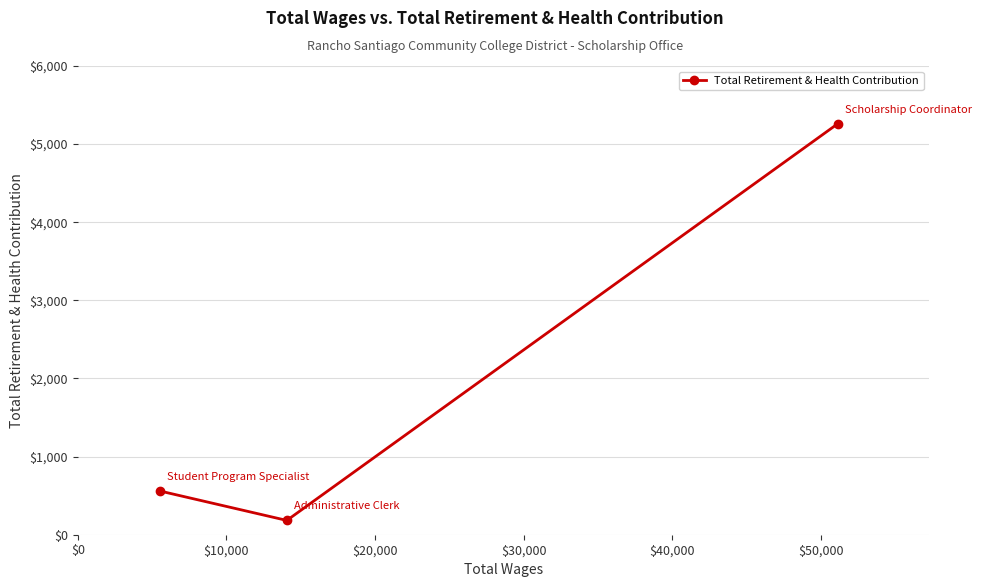

What is the minimum value shown in the chart?

183